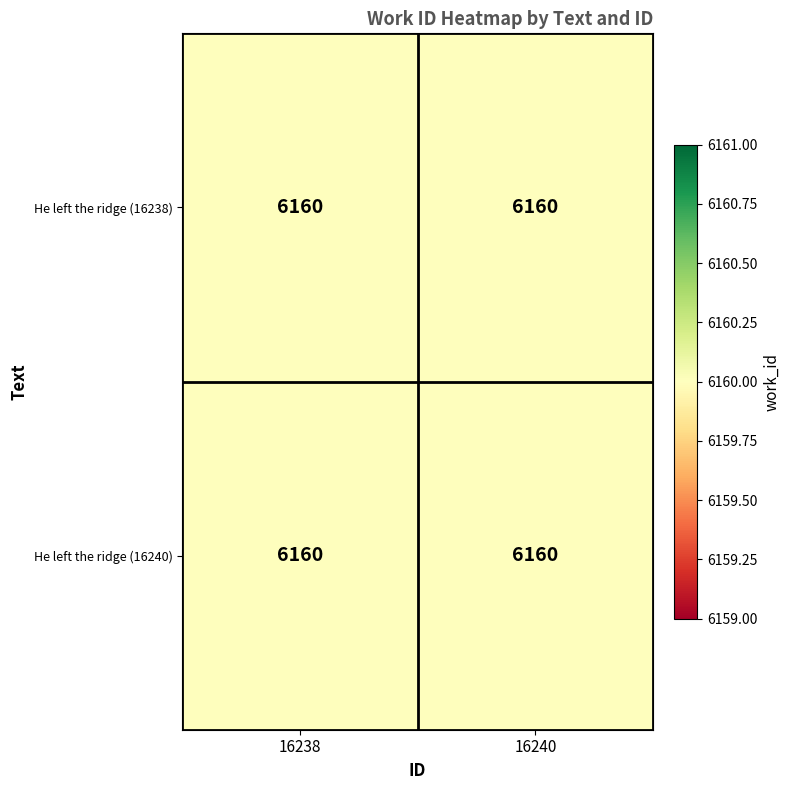

Count the number of data series in this chart.

2